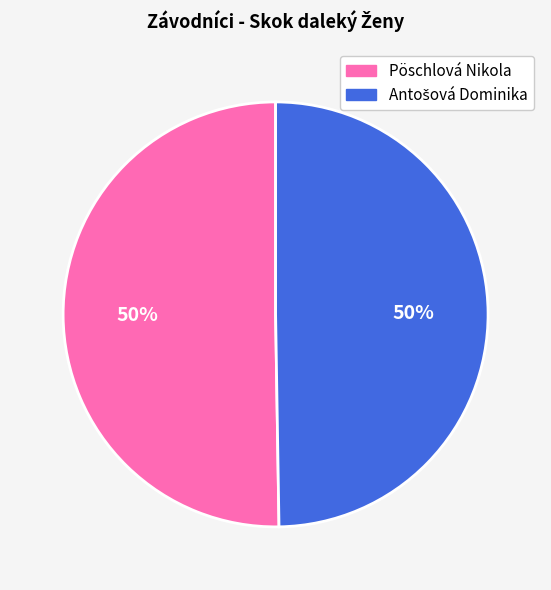

Count the number of slices in the pie.

2